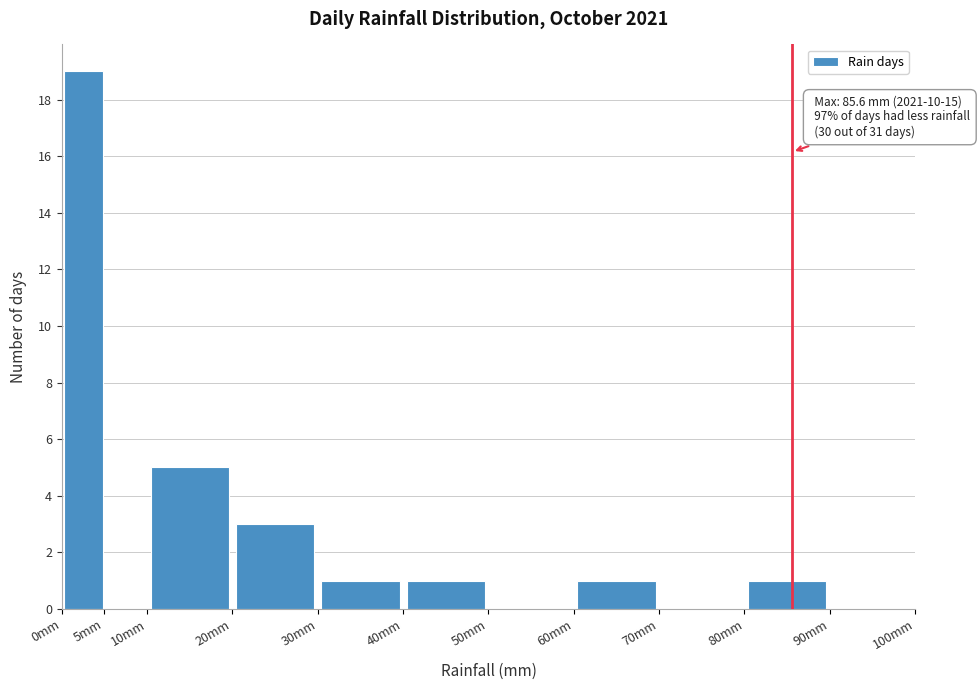

Over which range of the x-axis is the bar tallest?

0 to 5